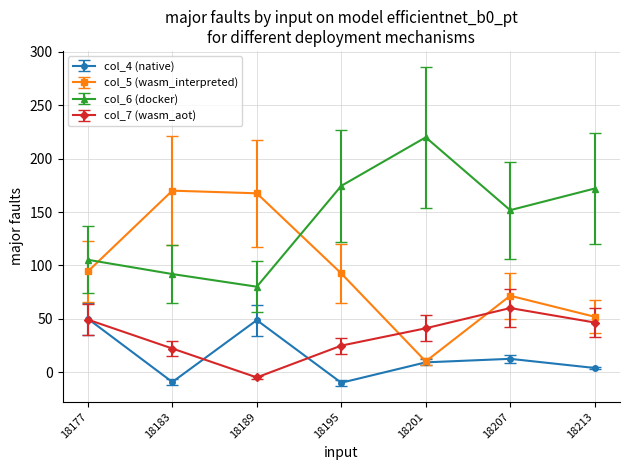

What is the value of the col_7 (wasm_aot) point at the 4th from the left?

24.8